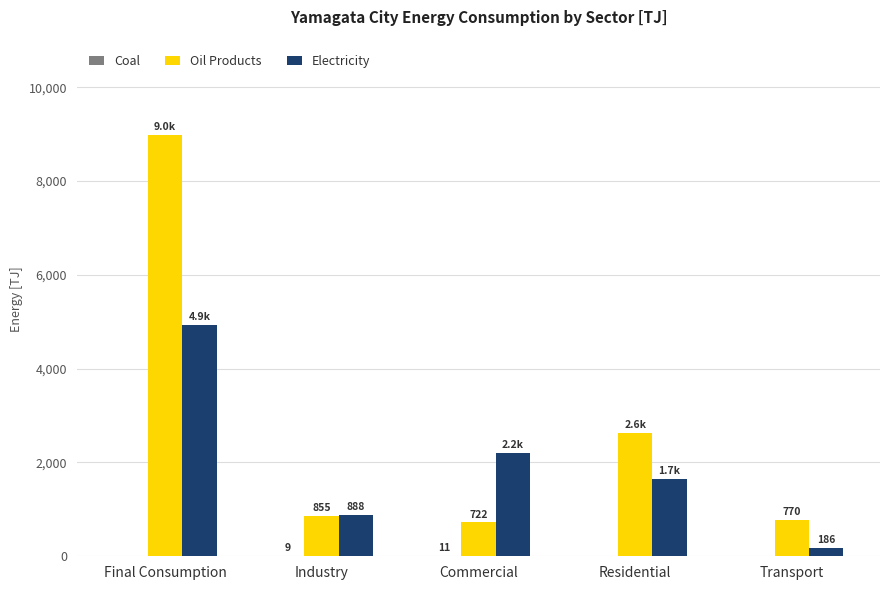

Which series has the largest total across all categories?

Oil Products